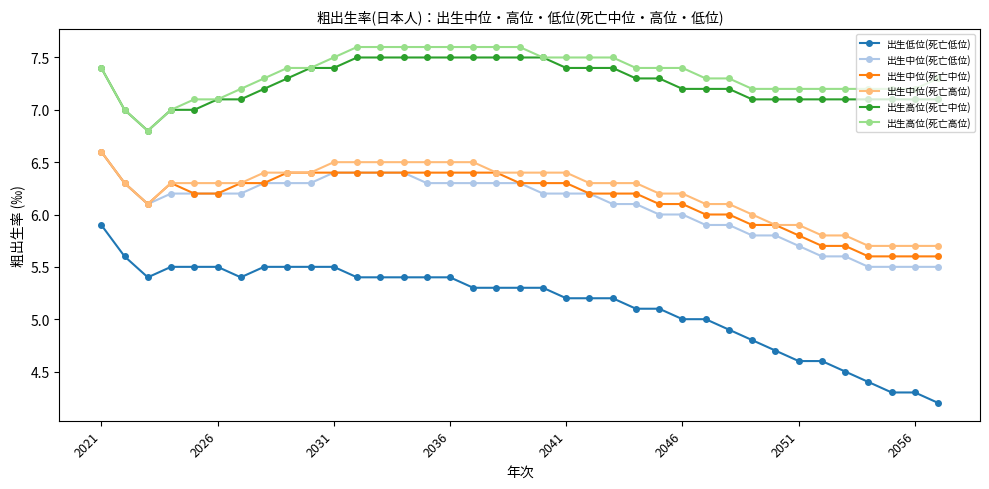

What is the average value of the 出生低位(死亡低位) series?

5.1